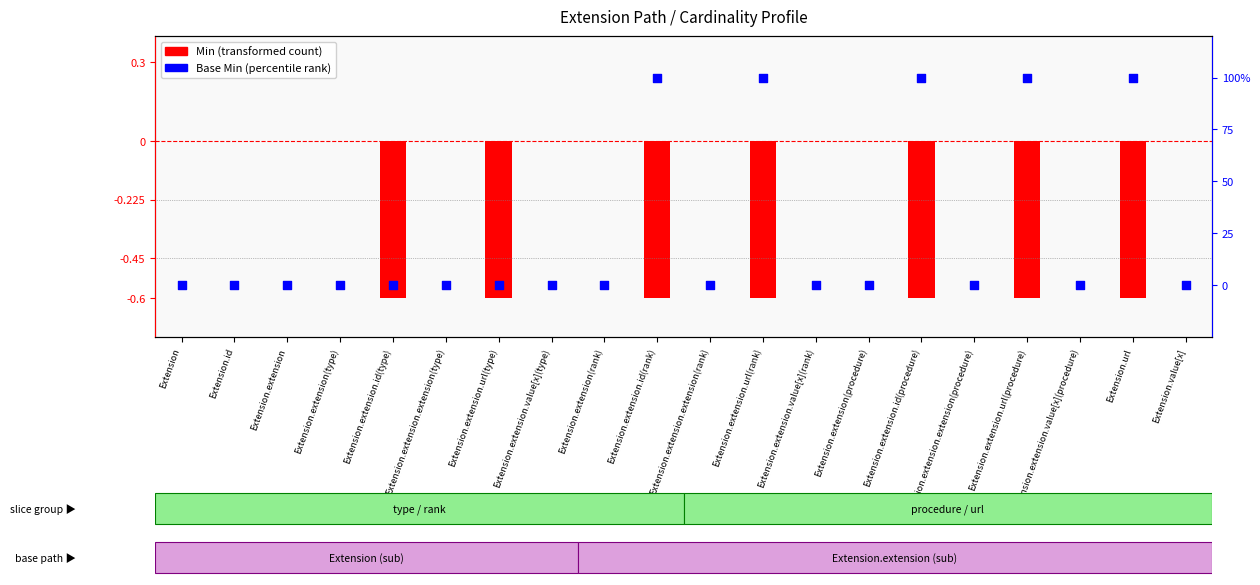

At how many categories does at least one series exceed 54?

5